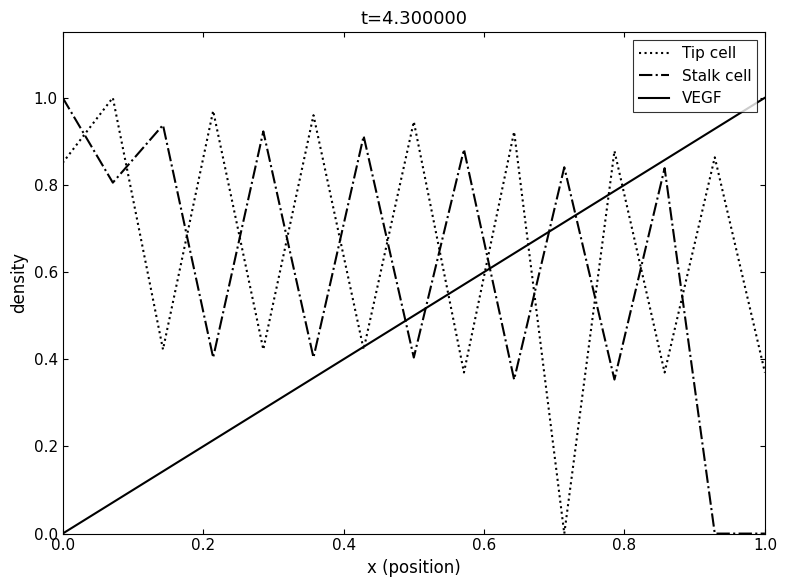

List the series in order of their overall mean, highest first.

Tip cell, Stalk cell, VEGF